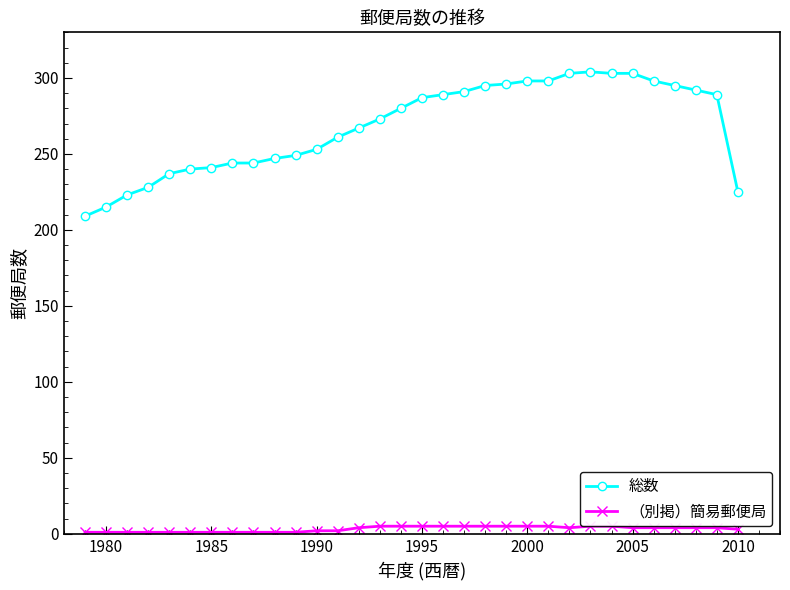

List the series in order of their overall mean, highest first.

総数, （別掲）簡易郵便局